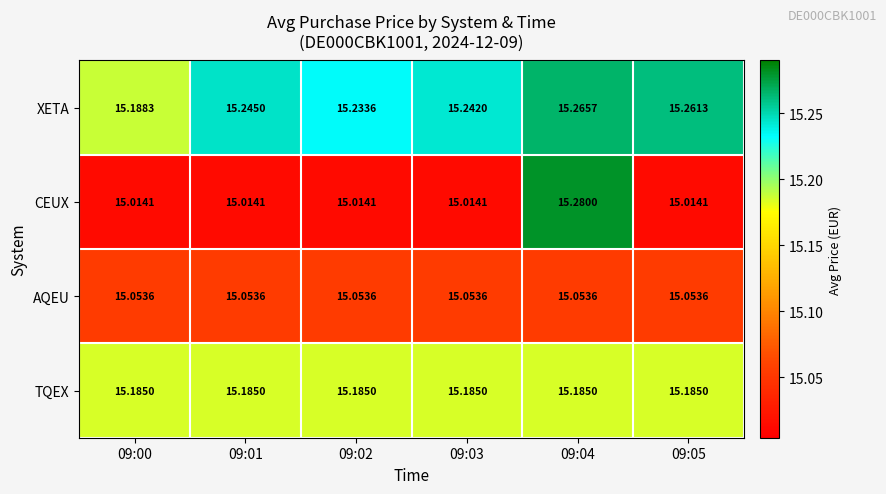

At how many categories does at least one series exceed 15?

6